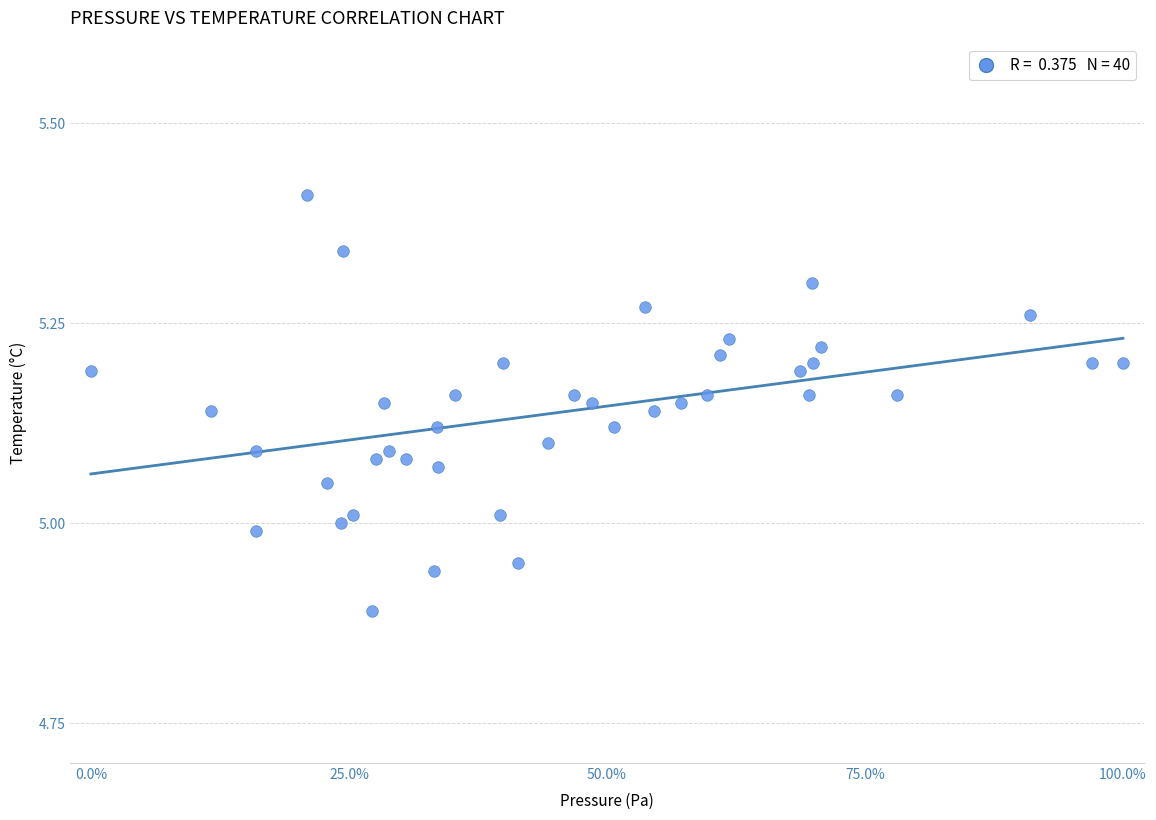

What is the range of Y values (max minus min)?

0.5